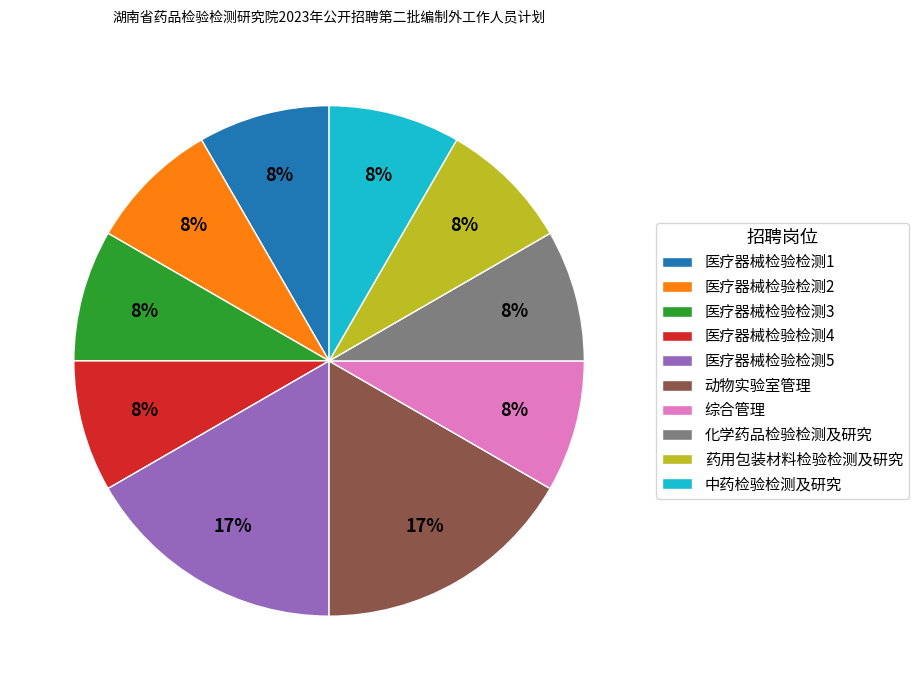

Is 医疗器械检验检测1 the majority of the pie?

No